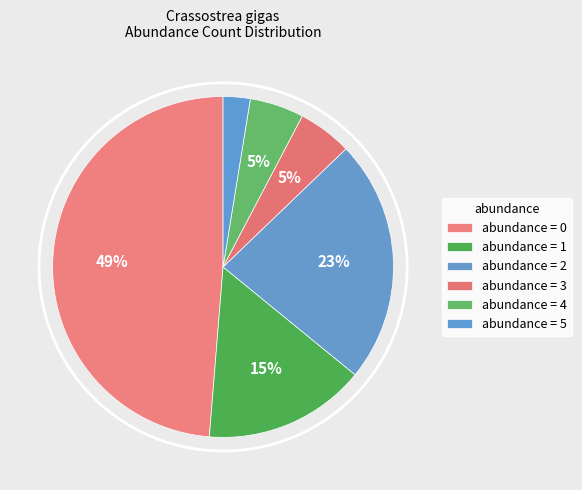

Which category has the smallest portion of the pie?

abundance = 5